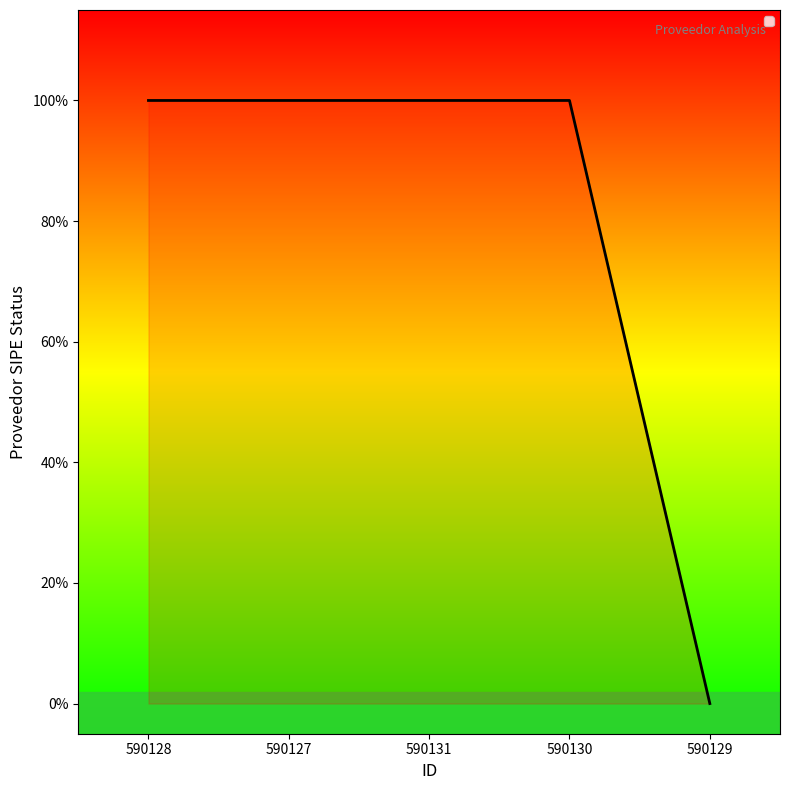

What is the average value?

1